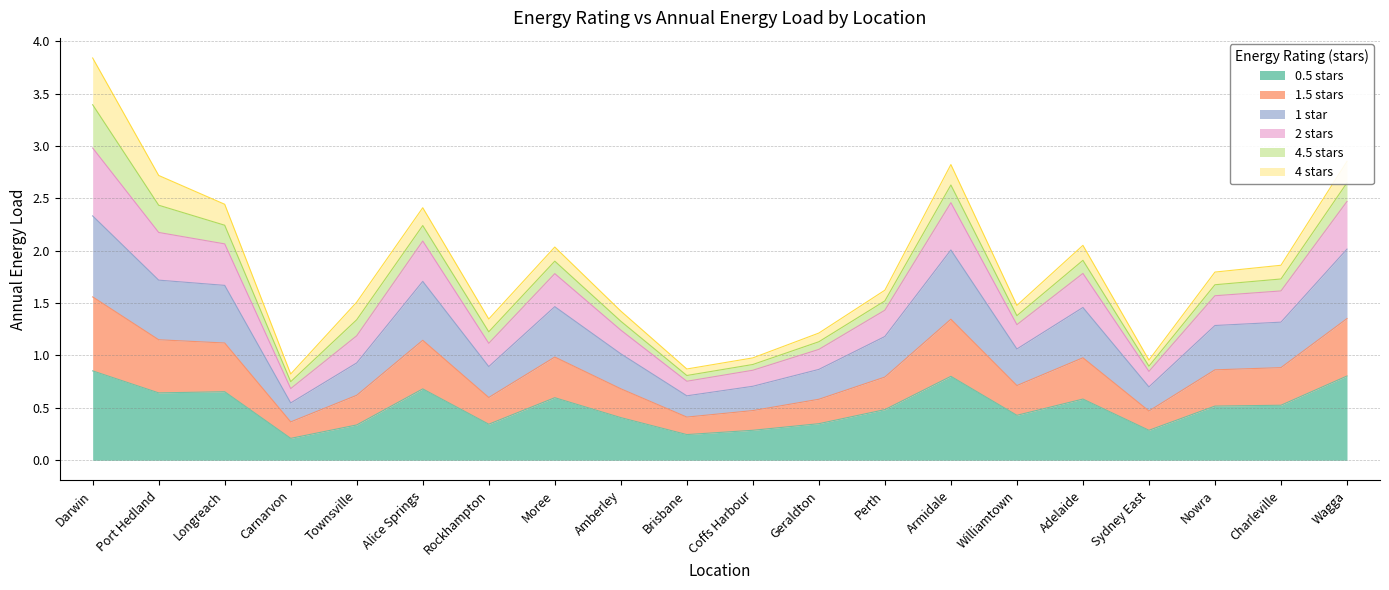

At which category is the sum across all series the highest?

Darwin